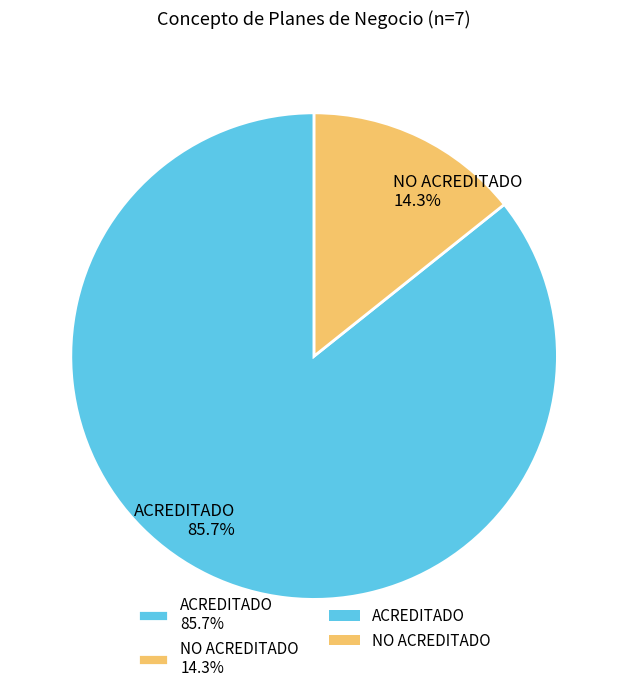

True or false: NO ACREDITADO accounts for 14% of the total.

True